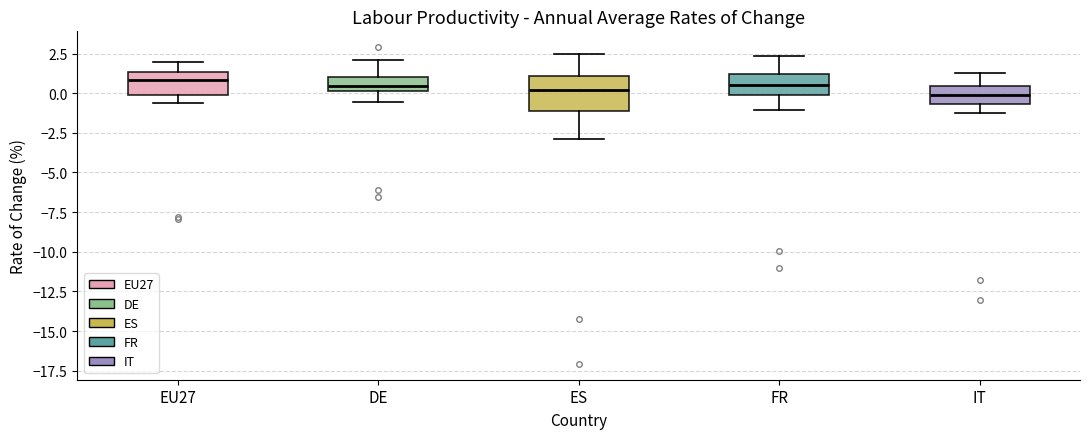

Reading left to right, read every box against the y-axis: the position of its median line, the range the box covers, and the ends of its whiskers. The values are not printed on the chart, so give them approximately, as read against the axis.

EU27: median 1.0, box 0.0 to 1.5, whiskers -0.5 to 2.0
DE: median 0.5, box 0.0 to 1.0, whiskers -0.5 to 2.0
ES: median 0.0, box -1.0 to 1.0, whiskers -3.0 to 2.5
FR: median 0.5, box 0.0 to 1.0, whiskers -1.0 to 2.5
IT: median 0.0, box -0.5 to 0.5, whiskers -1.5 to 1.5